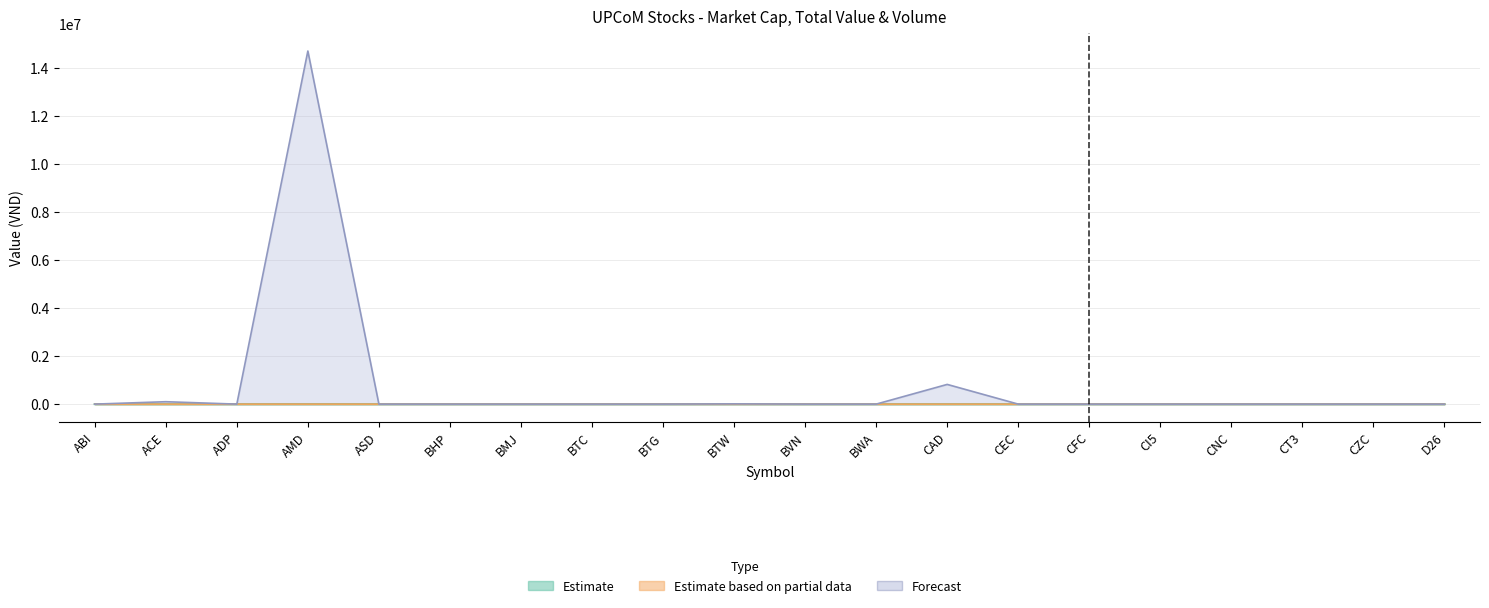

Where is Continuous Volume (Forecast) nearest to the value 7345000?

CAD